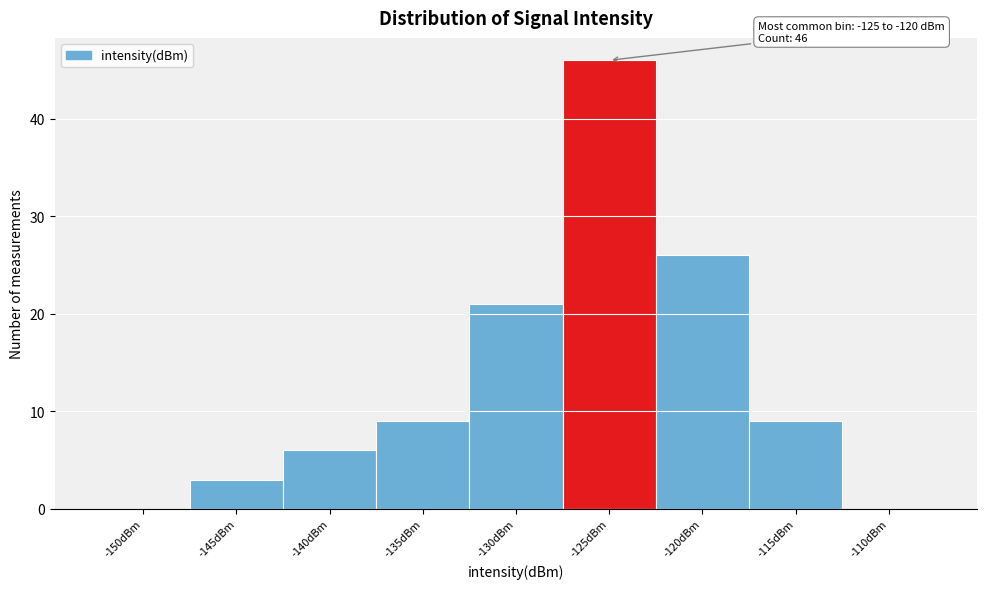

Reading left to right, what are all the values shown in this chart?

-150dBm=0	-145dBm=3	-140dBm=6	-135dBm=9	-130dBm=21	-125dBm=46	-120dBm=26	-115dBm=9	-110dBm=0